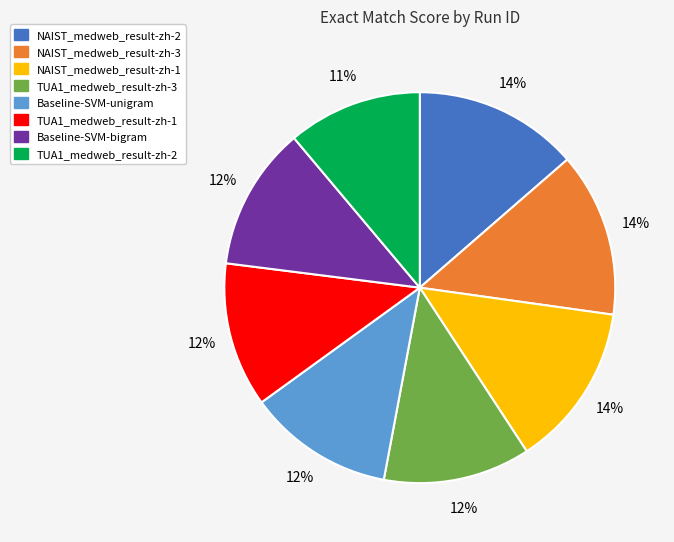

How many segments does this pie chart have?

8